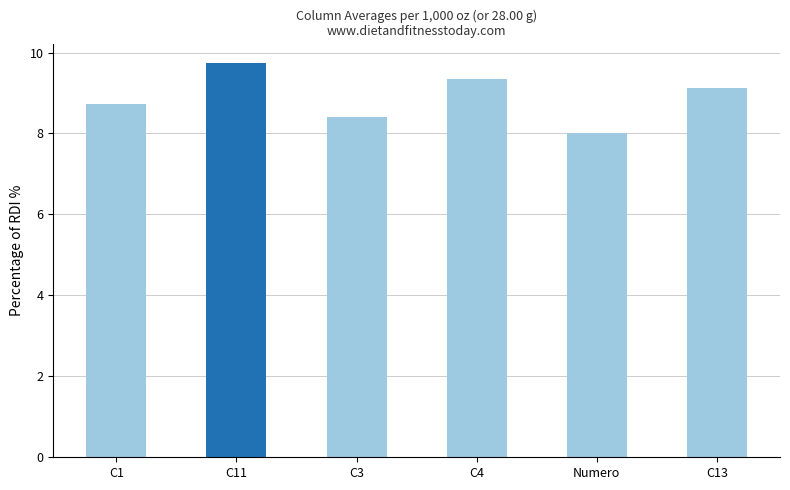

How many bars are there in total?

6